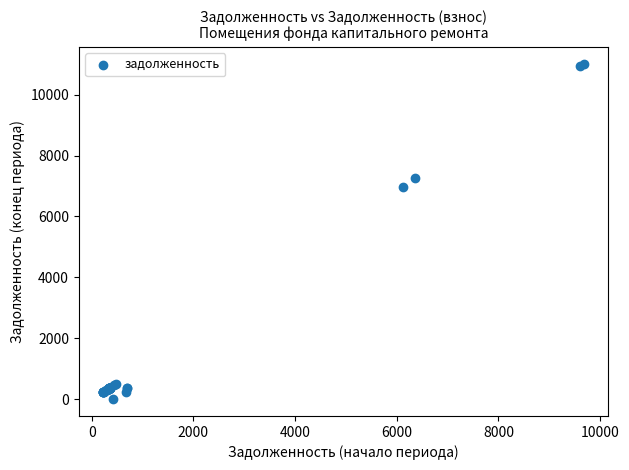

What Y value in the scatter plot is closest to 5511?

6982.1